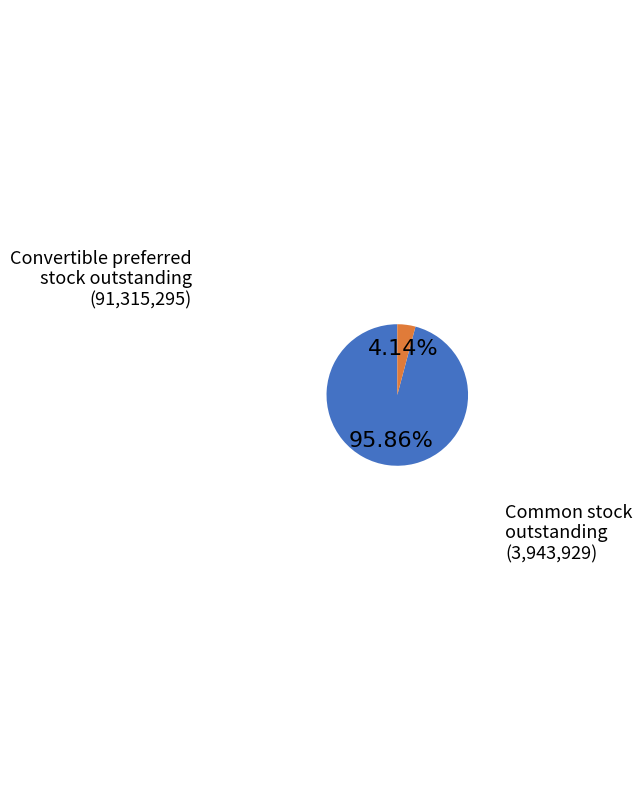

Is there a majority slice in this chart?

Yes